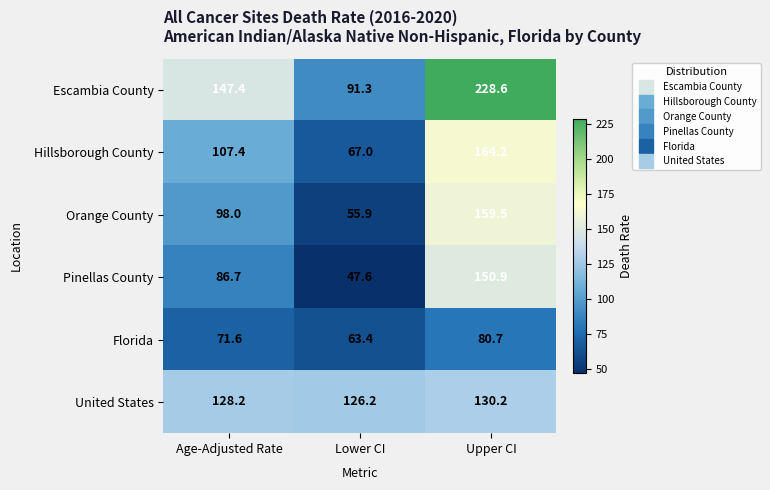

Reading left to right, extract all data points from this chart.

Escambia County: 147.4	91.3	228.6
Hillsborough County: 107.4	67.0	164.2
Orange County: 98.0	55.9	159.5
Pinellas County: 86.7	47.6	150.9
Florida: 71.6	63.4	80.7
United States: 128.2	126.2	130.2